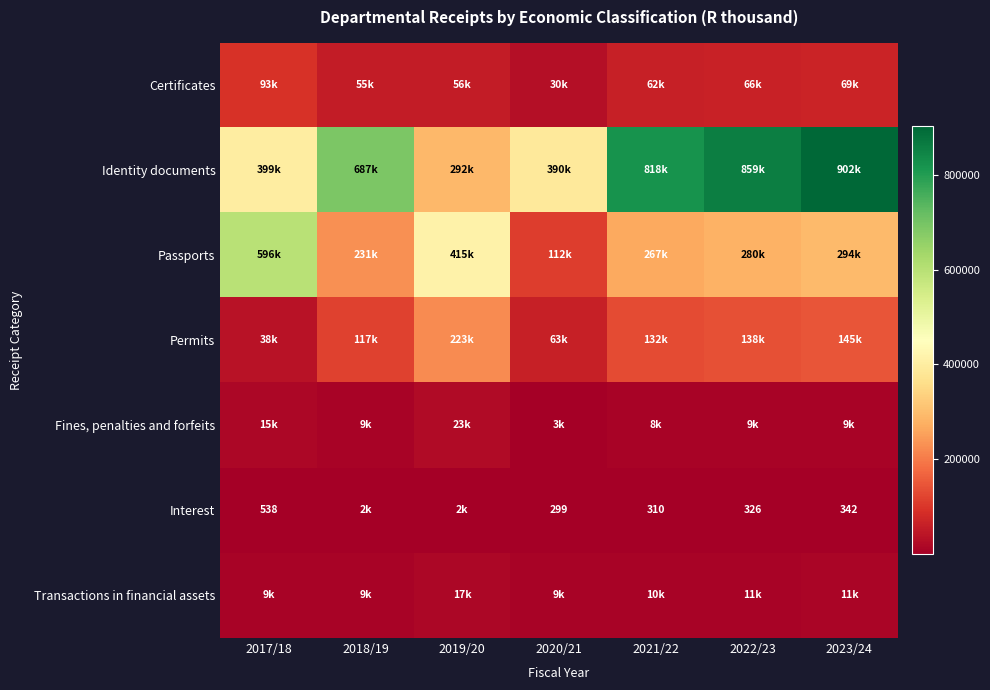

At which label does Certificates reach its peak?

2017/18